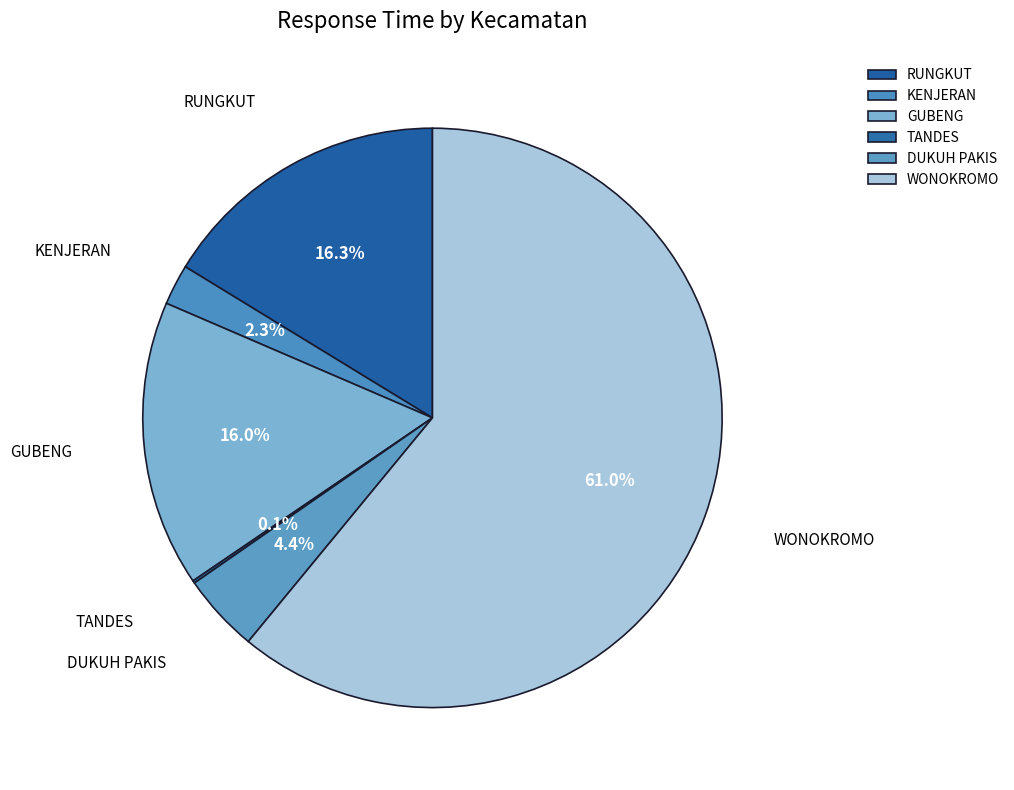

To the nearest percent, what portion does RUNGKUT represent?

16%